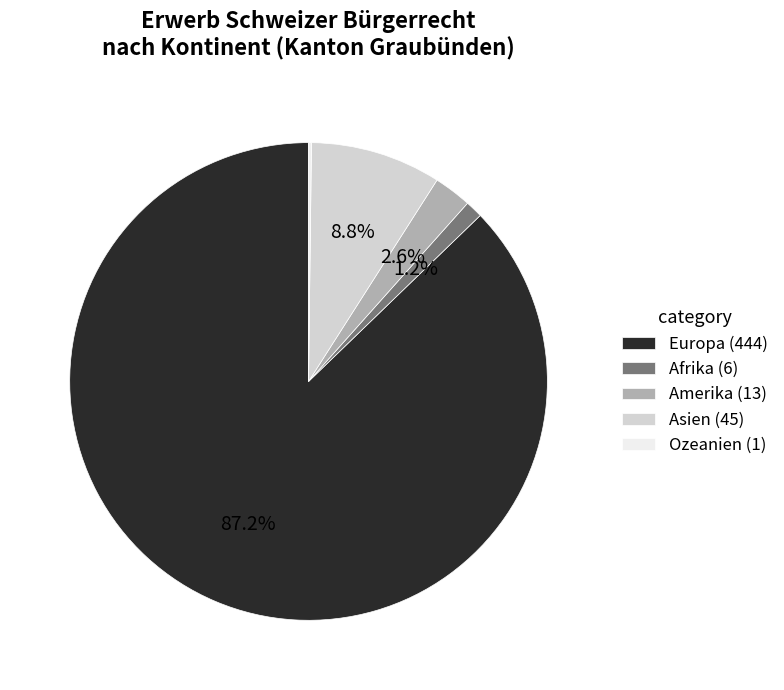

What is the largest slice in the pie chart?

Europa